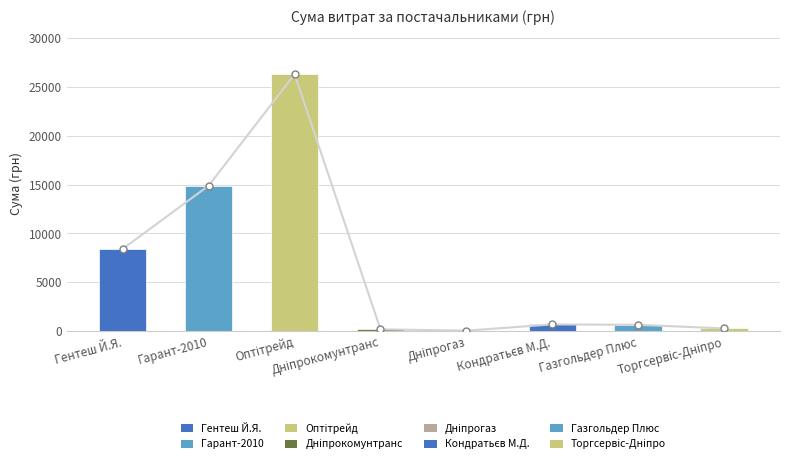

At which label is the value closest to 13175?

Гарант-2010